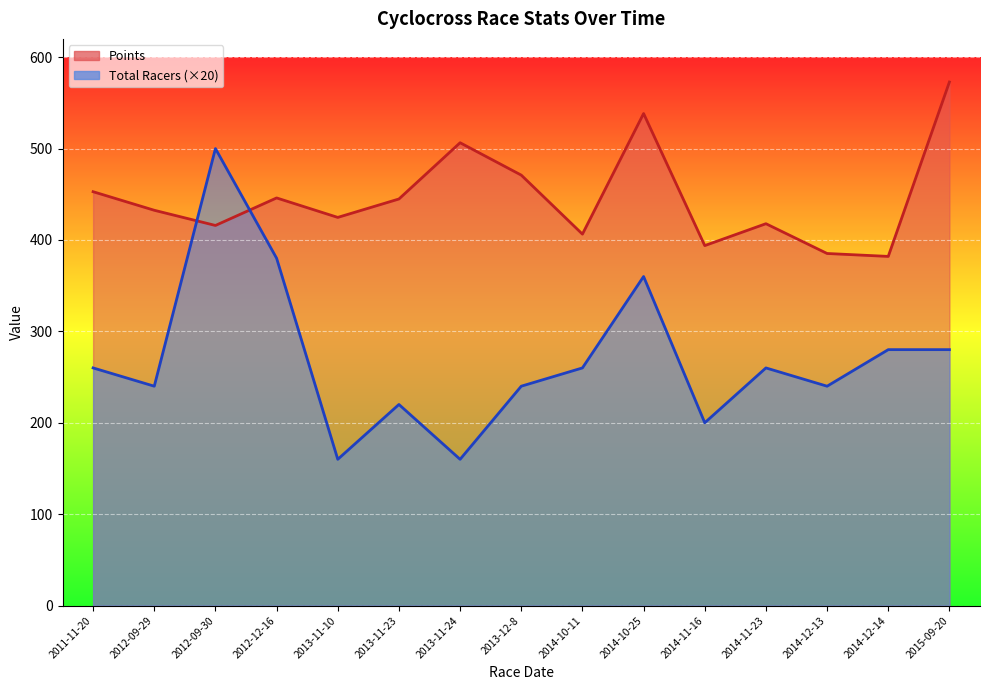

Between 2013-11-10 and 2013-11-24, which is larger?

2013-11-24